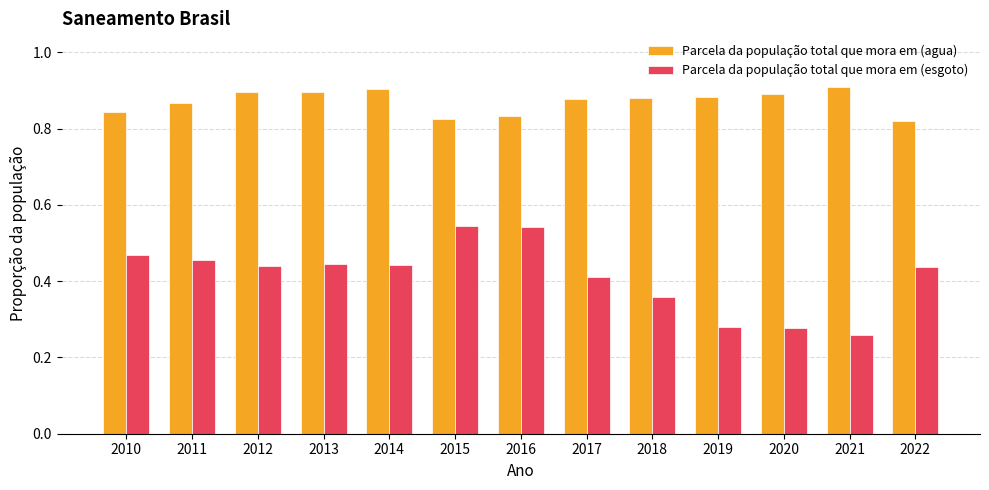

Count the Parcela da população total que mora em (agua) values in the range 0 to 1.

13